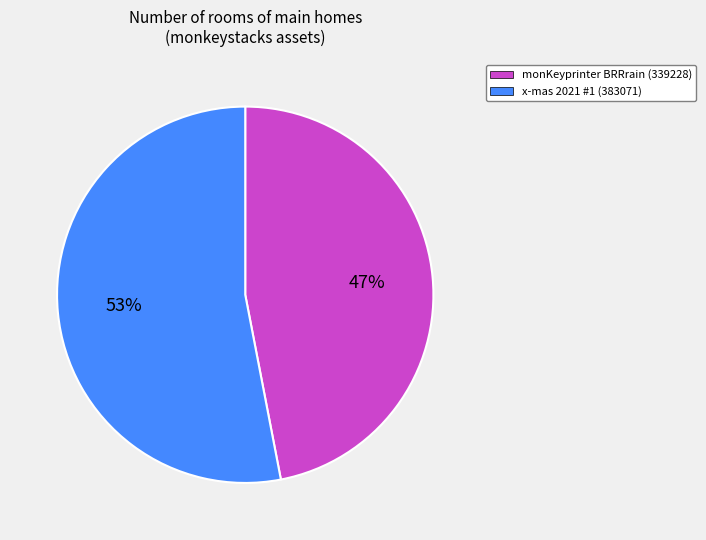

What percentage is the x-mas 2021 #1 slice, to the nearest percent?

53%